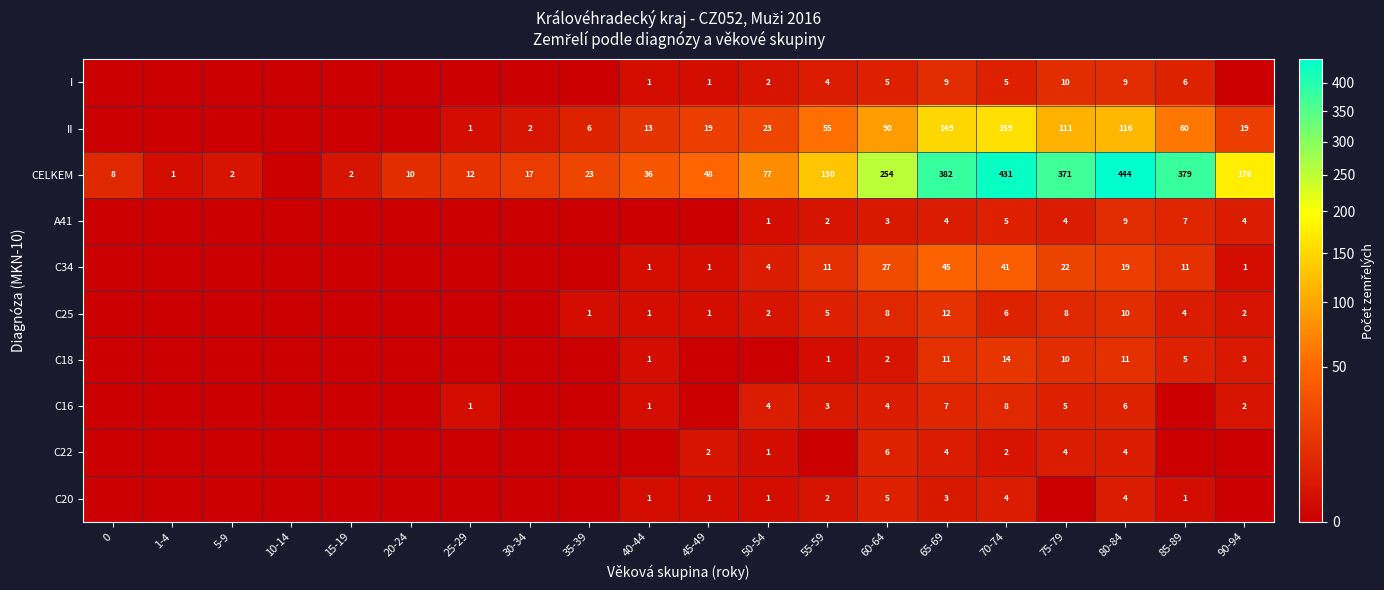

The value of C22 at 50-54 is 0. True or false?

False